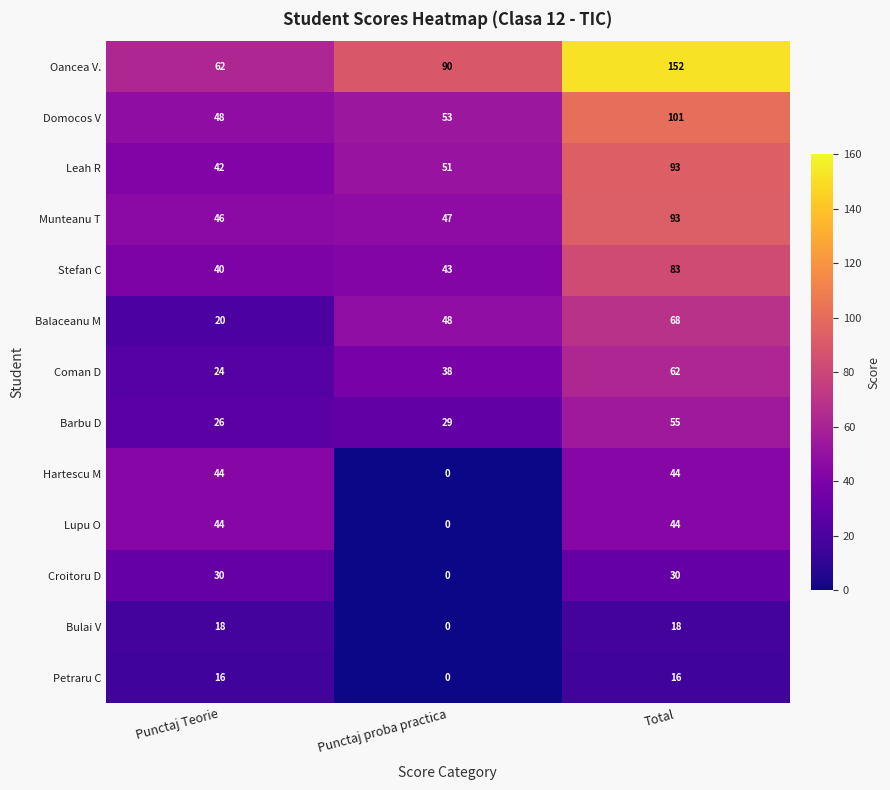

At which label is Leah R closest to 67?

Punctaj proba practica